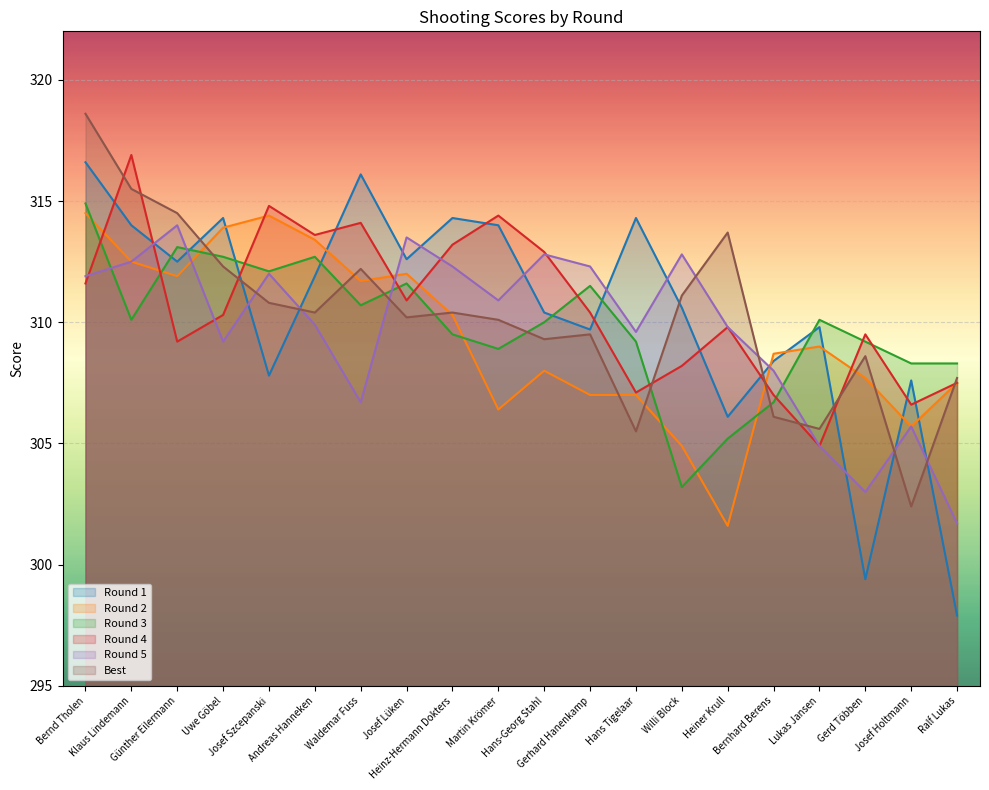

List the series in order of their overall mean, highest first.

Round 4, Round 1, Best, Round 3, Round 5, Round 2